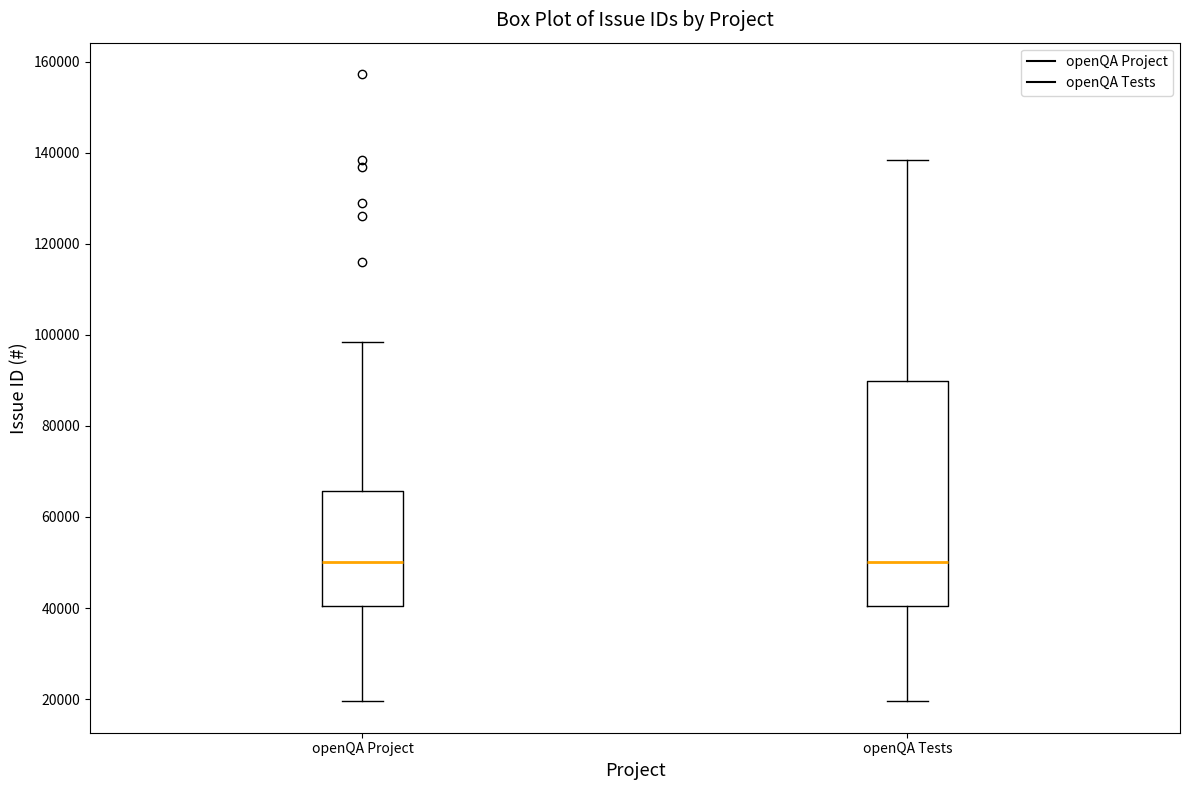

Reading left to right, read every box against the y-axis: the position of its median line, the range the box covers, and the ends of its whiskers. The values are not printed on the chart, so give them approximately, as read against the axis.

openQA Project: median 50000, box 40000 to 66000, whiskers 20000 to 98000
openQA Tests: median 50000, box 40000 to 90000, whiskers 20000 to 138000